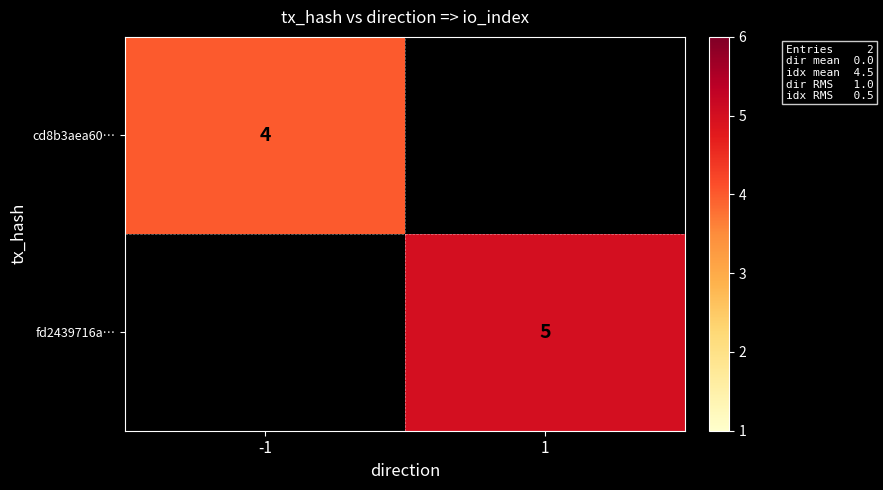

The value of fd2439716a… at 1 is 5. True or false?

True